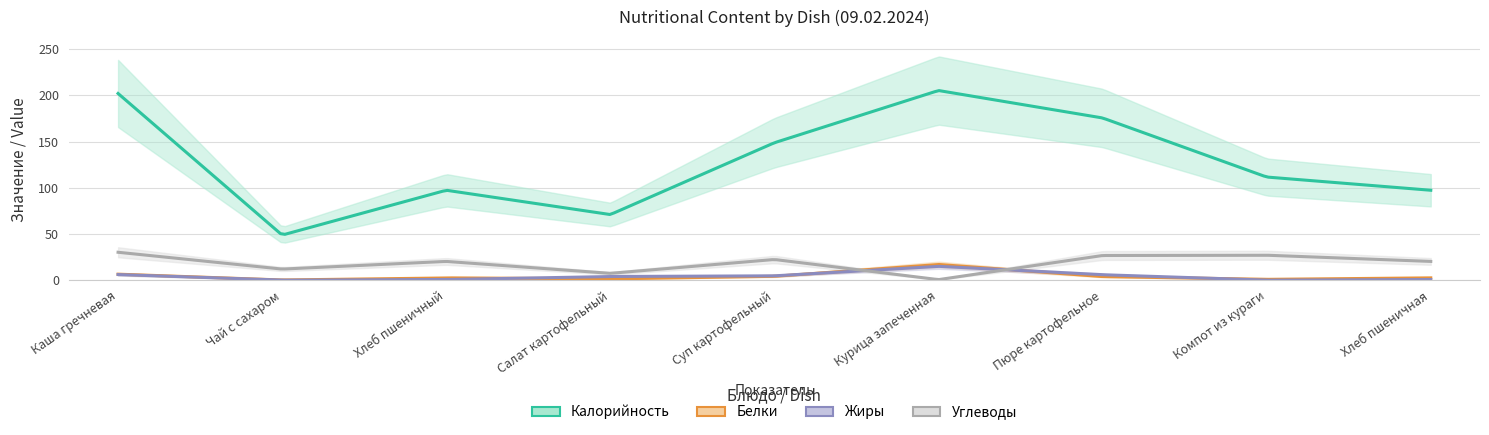

What is the difference between the Углеводы values at Салат картофельный and Курица запеченная?

6.8